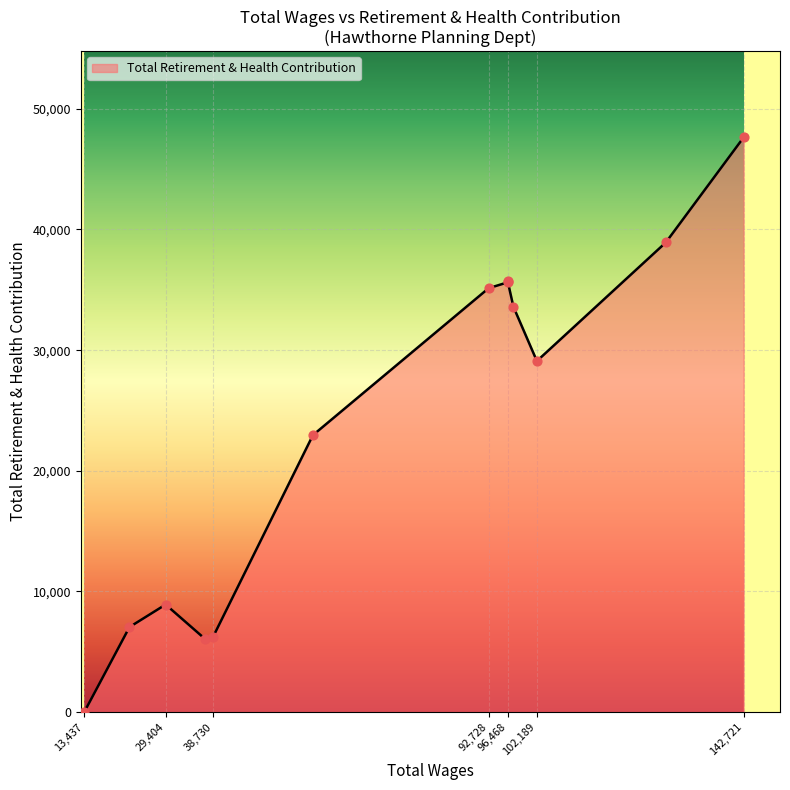

What is the maximum value shown in the chart?

47630